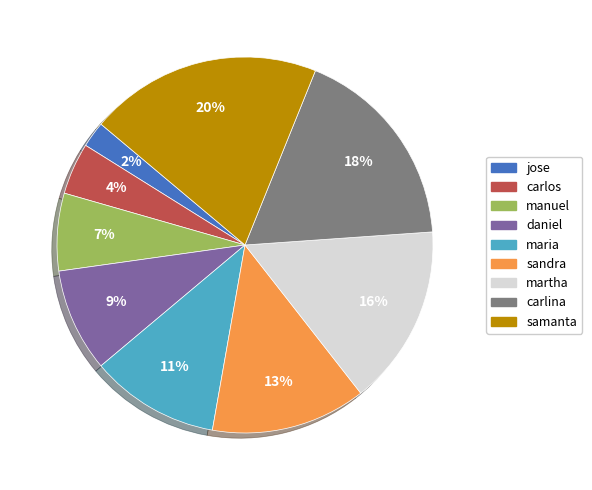

To the nearest percent, what is the difference between the largest and smallest slice percentages?

18%